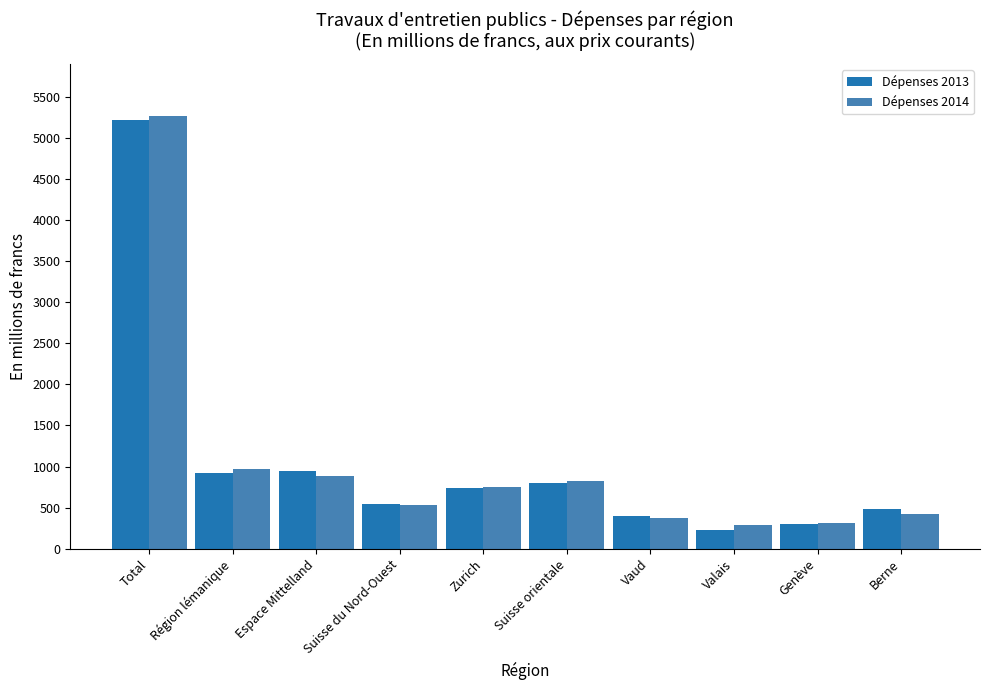

What is the highest value of the Dépenses 2014 series?

5266.6